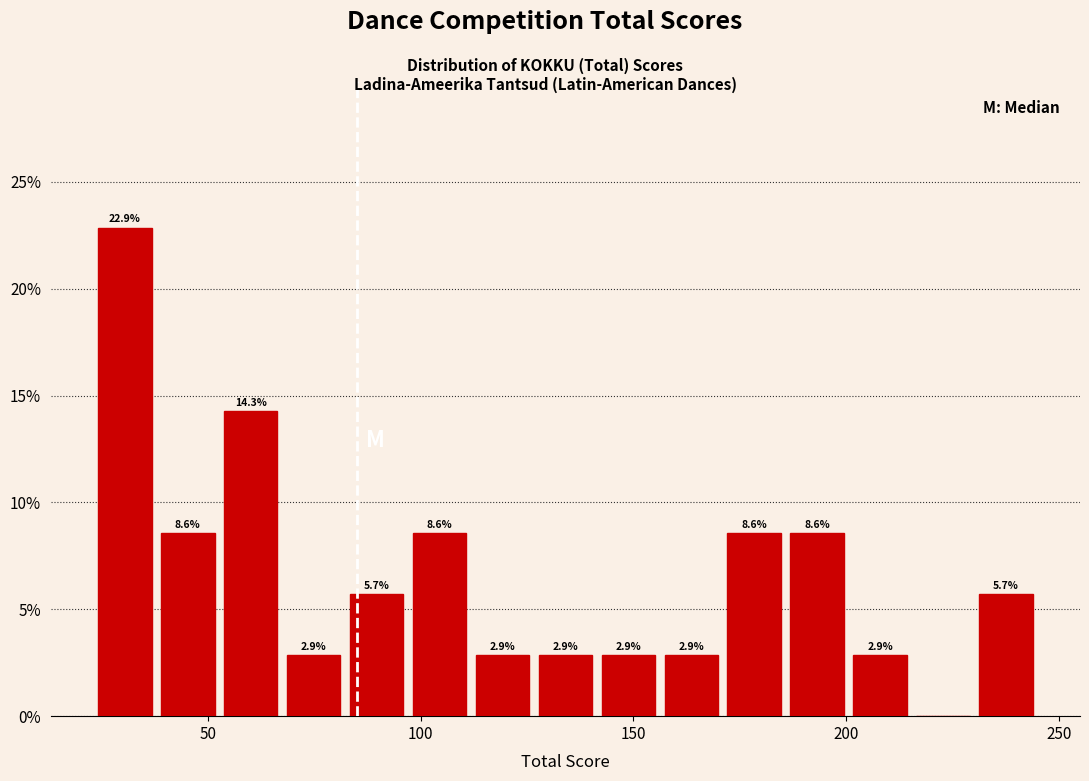

Read against the x-axis, roughly where is the centre of the tallest bar?

30